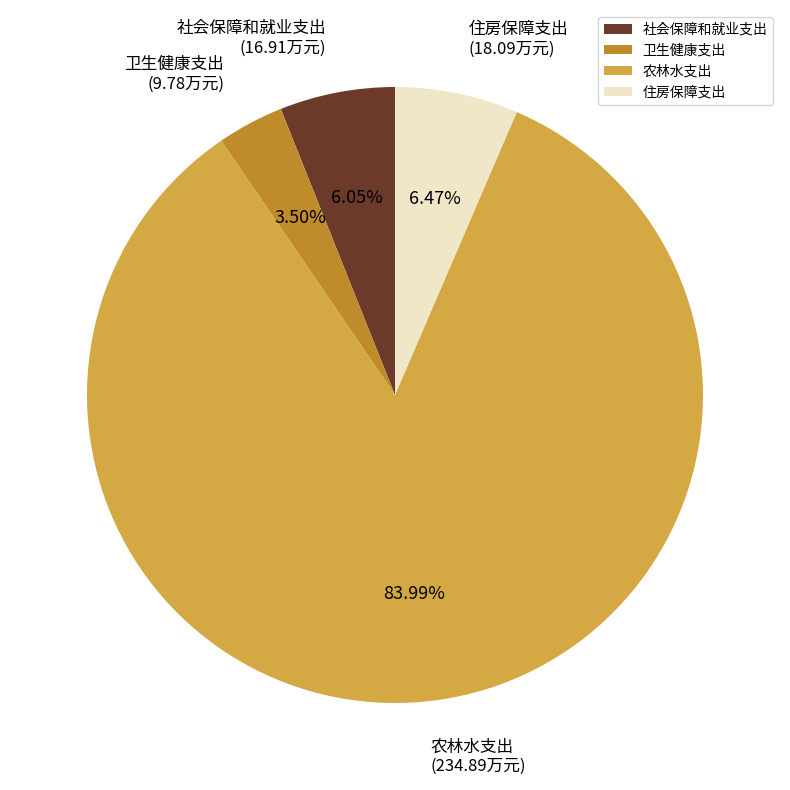

Which slice is the largest?

农林水支出